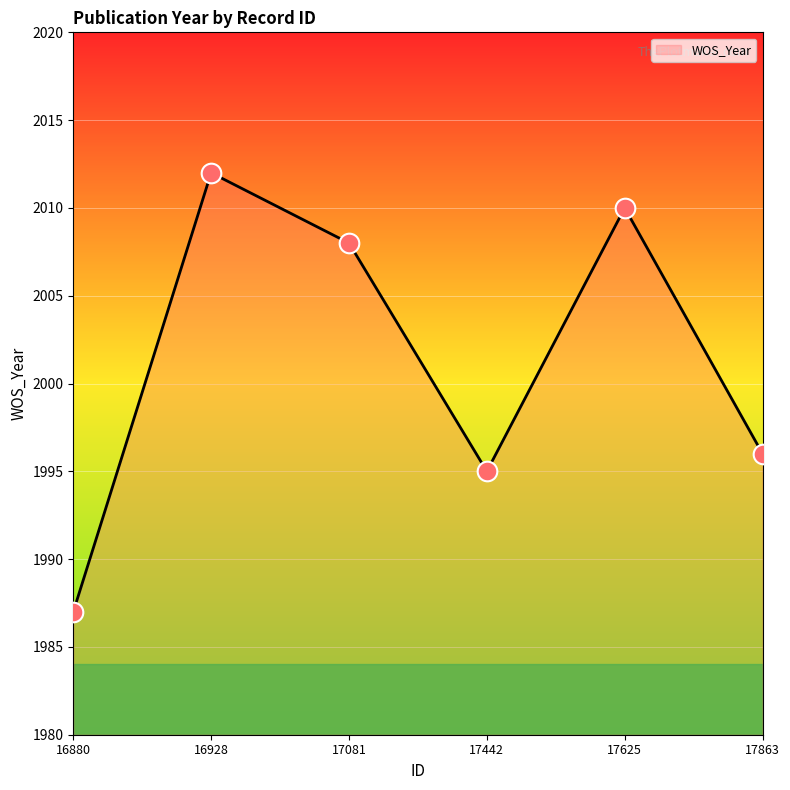

Approximately how many times larger is the value at 16880 compared to 16928?

1.0